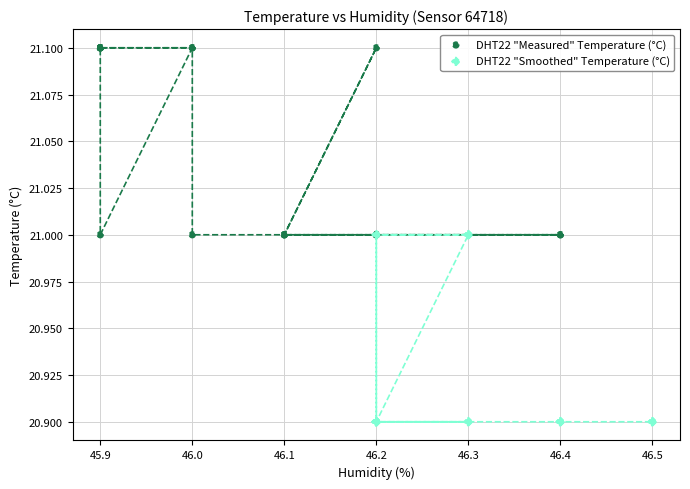

Which series reaches the maximum Y coordinate?

DHT22 "Measured" Temperature (°C)